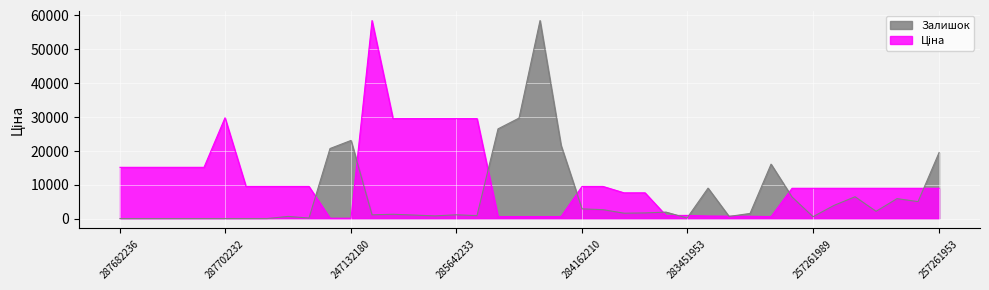

At which label does Ціна first exceed 8934?

287682236